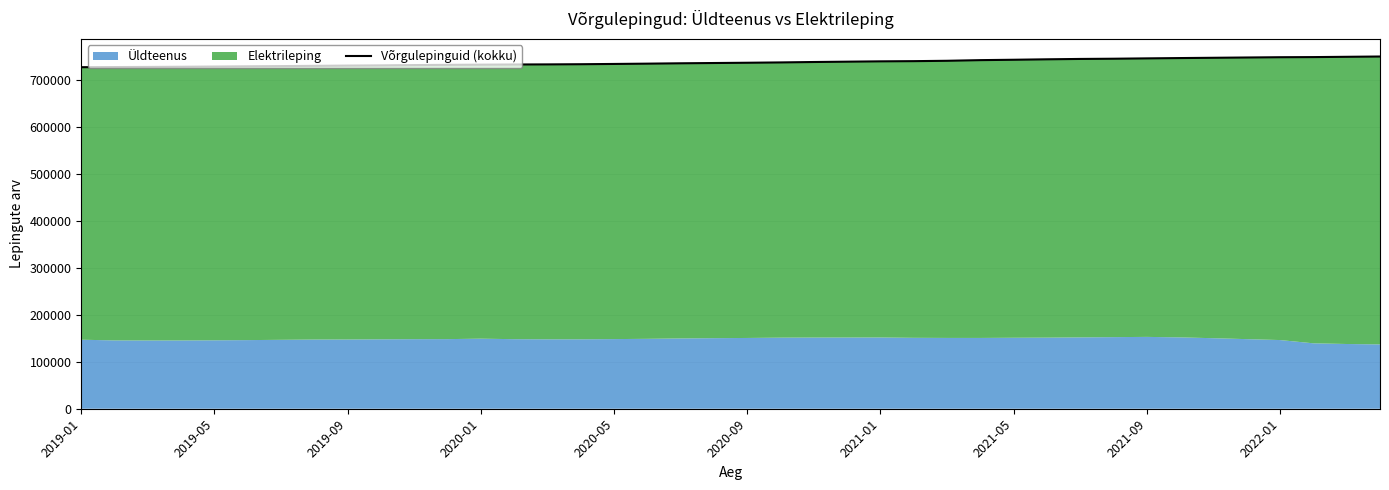

Is it true that the value at 2019-09 is 726799?

True